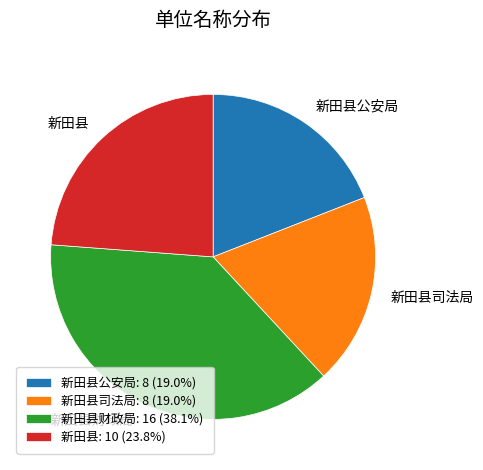

Which has a higher value, 新田县财政局 or 新田县公安局?

新田县财政局